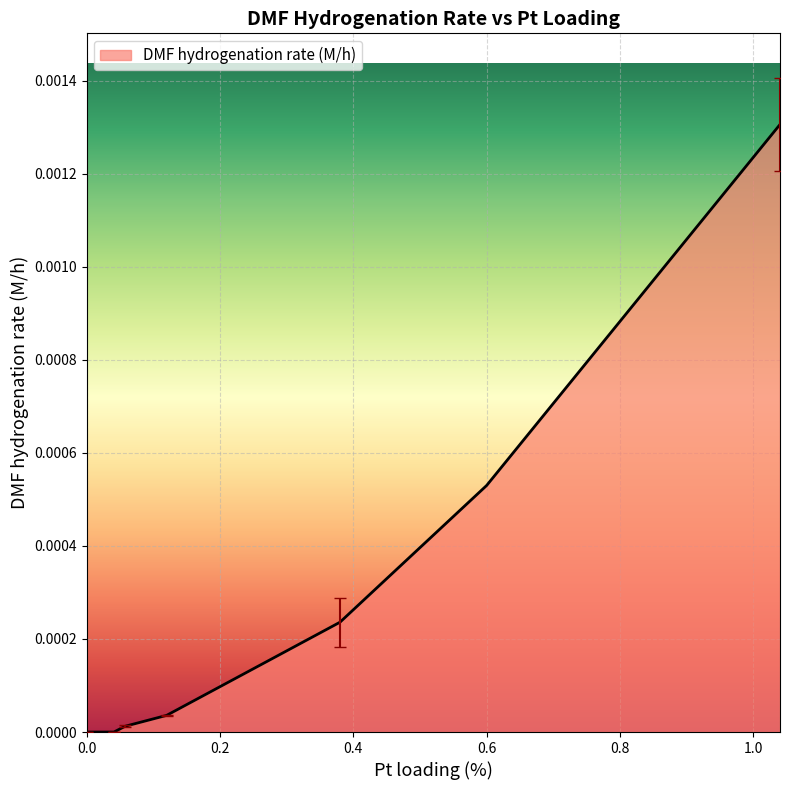

True or false: the data has more than 2 interior local peaks.

False